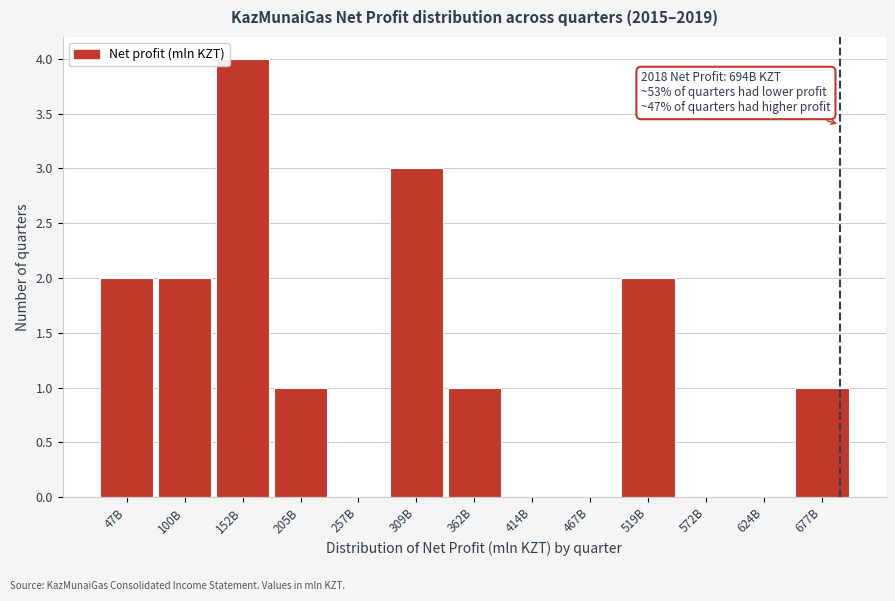

Reading right to left, extract all data points from this chart.

677B=1	624B=0	572B=0	519B=2	467B=0	414B=0	362B=1	309B=3	257B=0	205B=1	152B=4	100B=2	47B=2